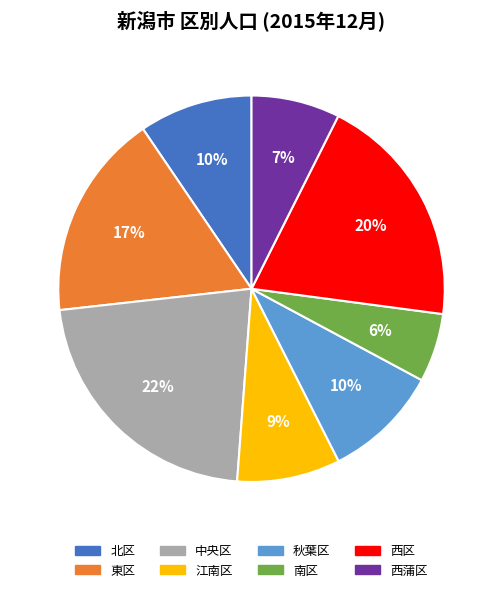

Is it true that 西区 is 20% of the pie?

True